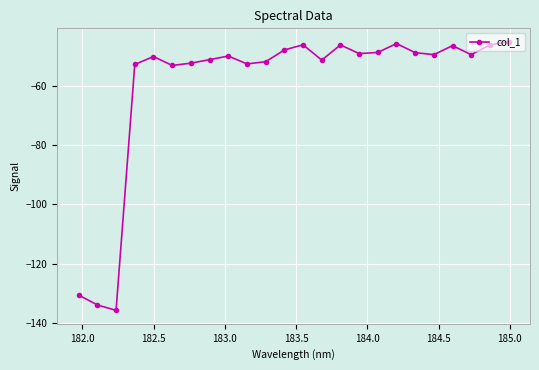

How many data points does each series have?

24